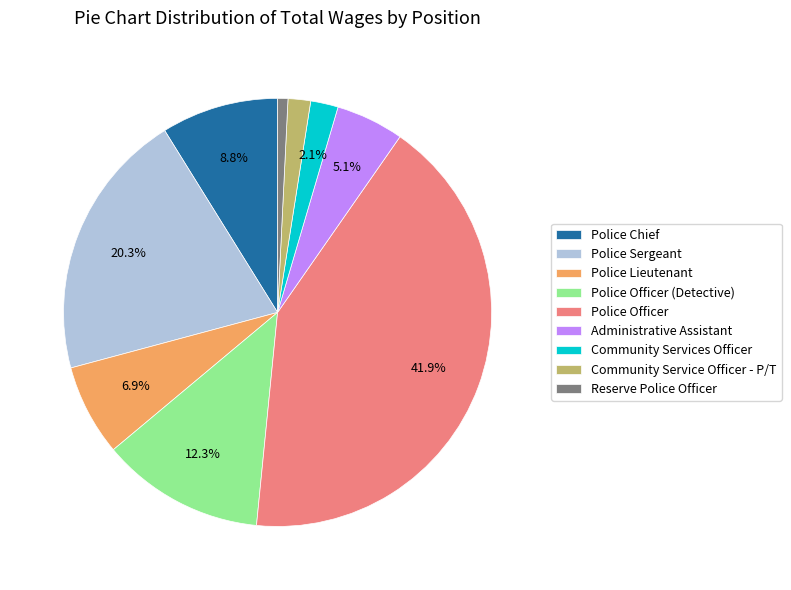

To the nearest percent, what is the combined percentage of Community Services Officer and Police Chief?

11%